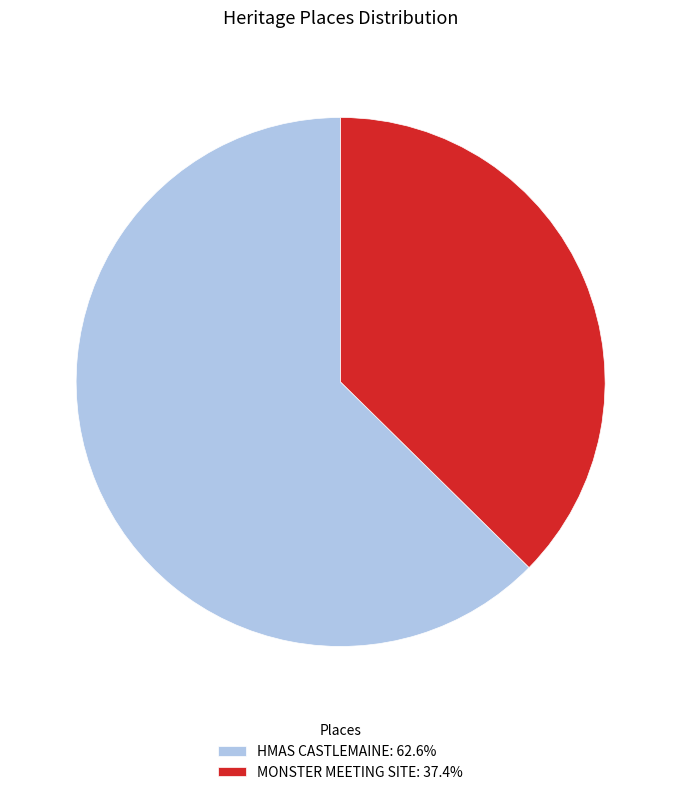

Between MONSTER MEETING SITE and HMAS CASTLEMAINE, which is larger?

HMAS CASTLEMAINE